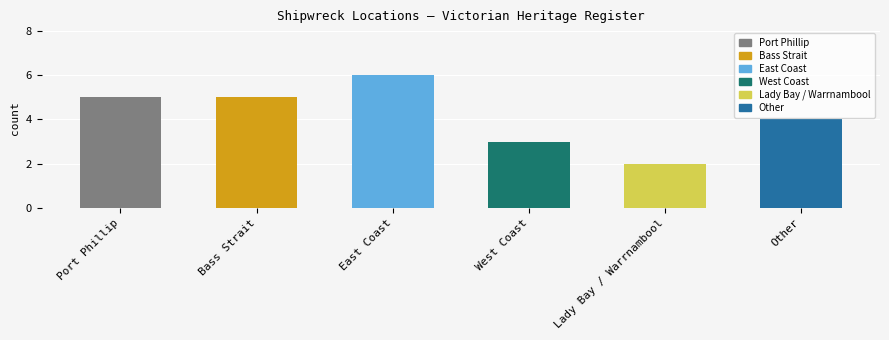

The value at Other is 4. True or false?

True